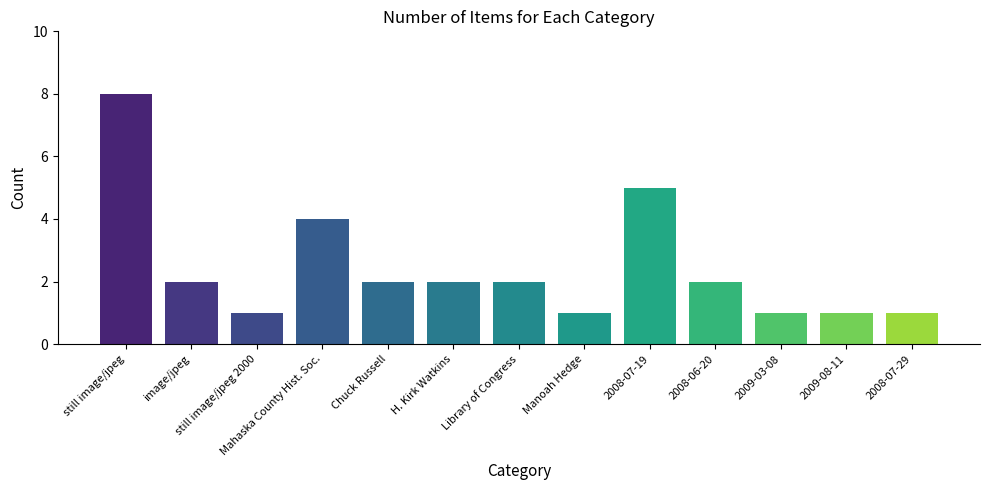

What is the greatest value displayed?

8